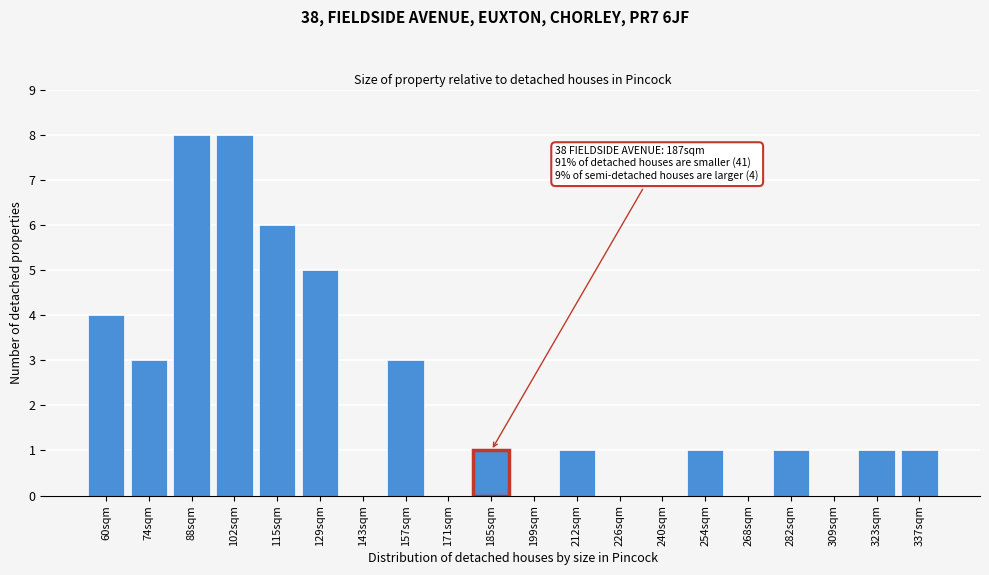

Reading left to right, list all the values displayed in this chart.

60sqm=4	74sqm=3	88sqm=8	102sqm=8	115sqm=6	129sqm=5	143sqm=0	157sqm=3	171sqm=0	185sqm=1	199sqm=0	212sqm=1	226sqm=0	240sqm=0	254sqm=1	268sqm=0	282sqm=1	309sqm=0	323sqm=1	337sqm=1